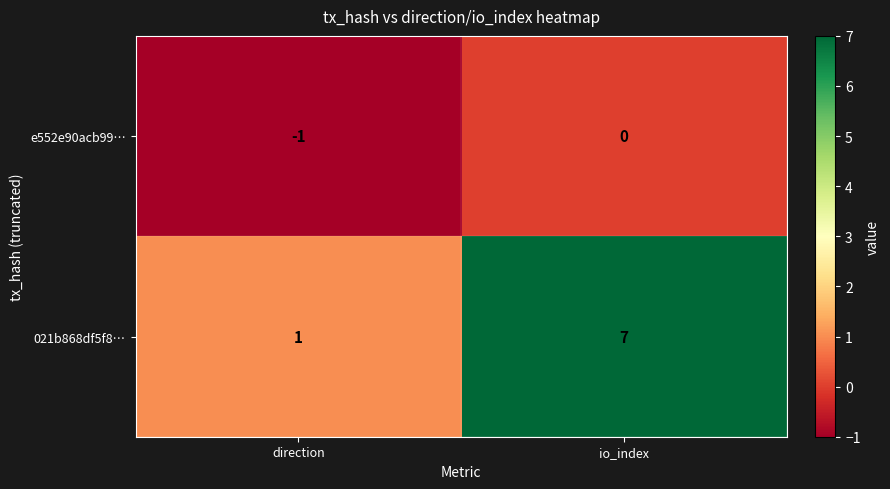

Is it true that e552e90acb99… equals -1 at direction?

True